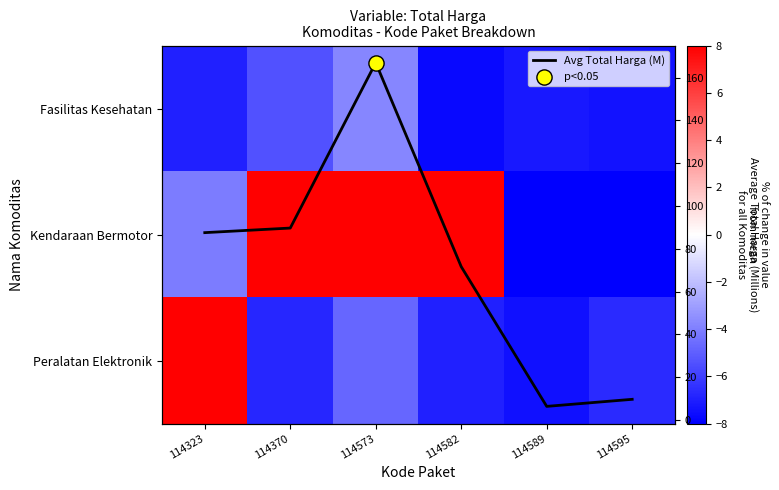

Where is Fasilitas Kesehatan nearest to the value -5?

114370